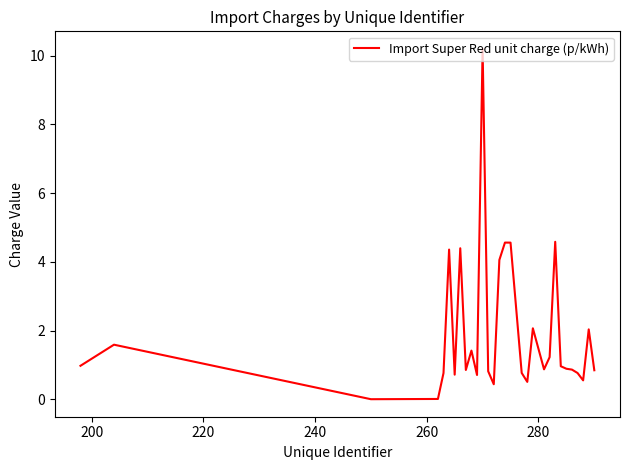

What is the difference between the maximum and minimum values?

10.2